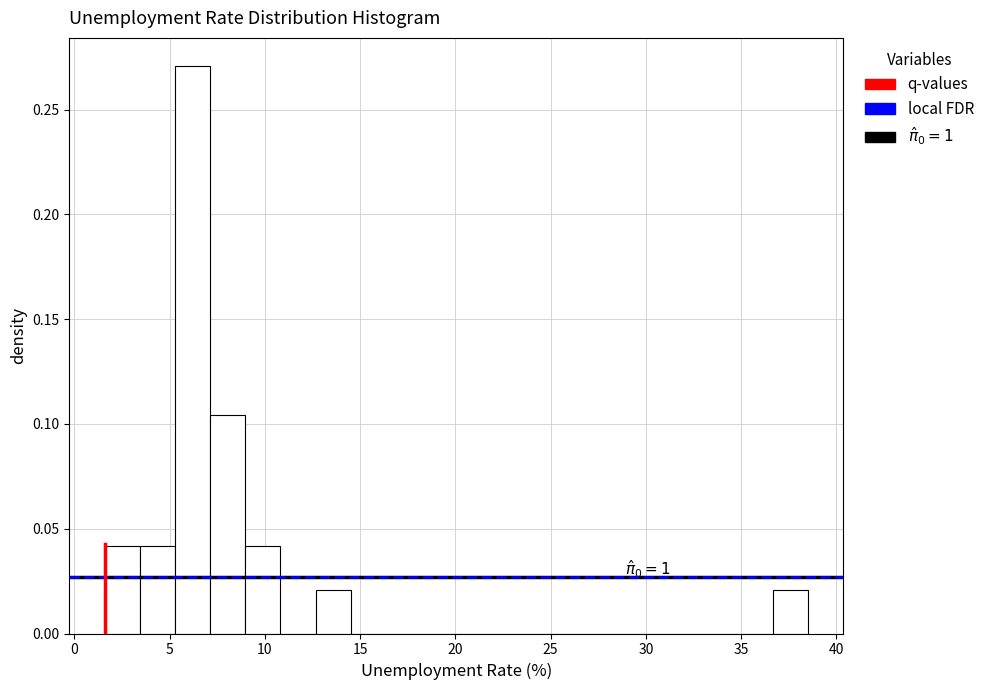

Read against the x-axis, roughly where is the centre of the tallest bar?

6.0